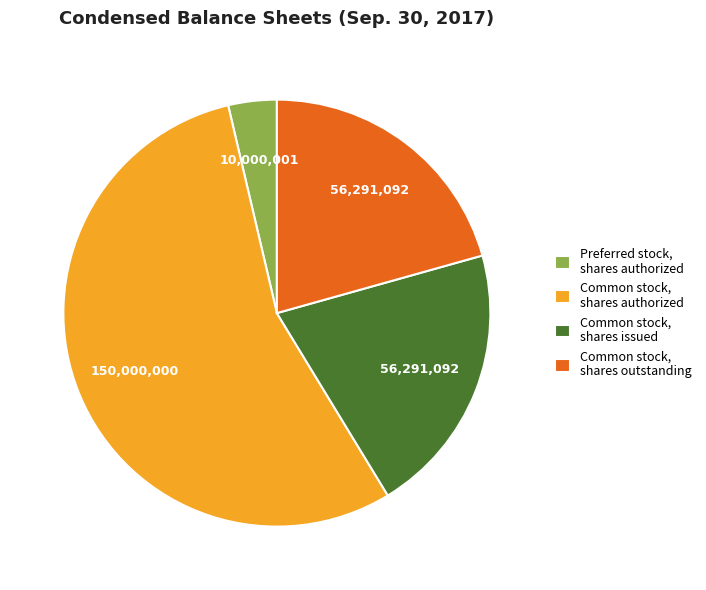

True or false: Common stock, shares outstanding accounts for 36% of the total.

False